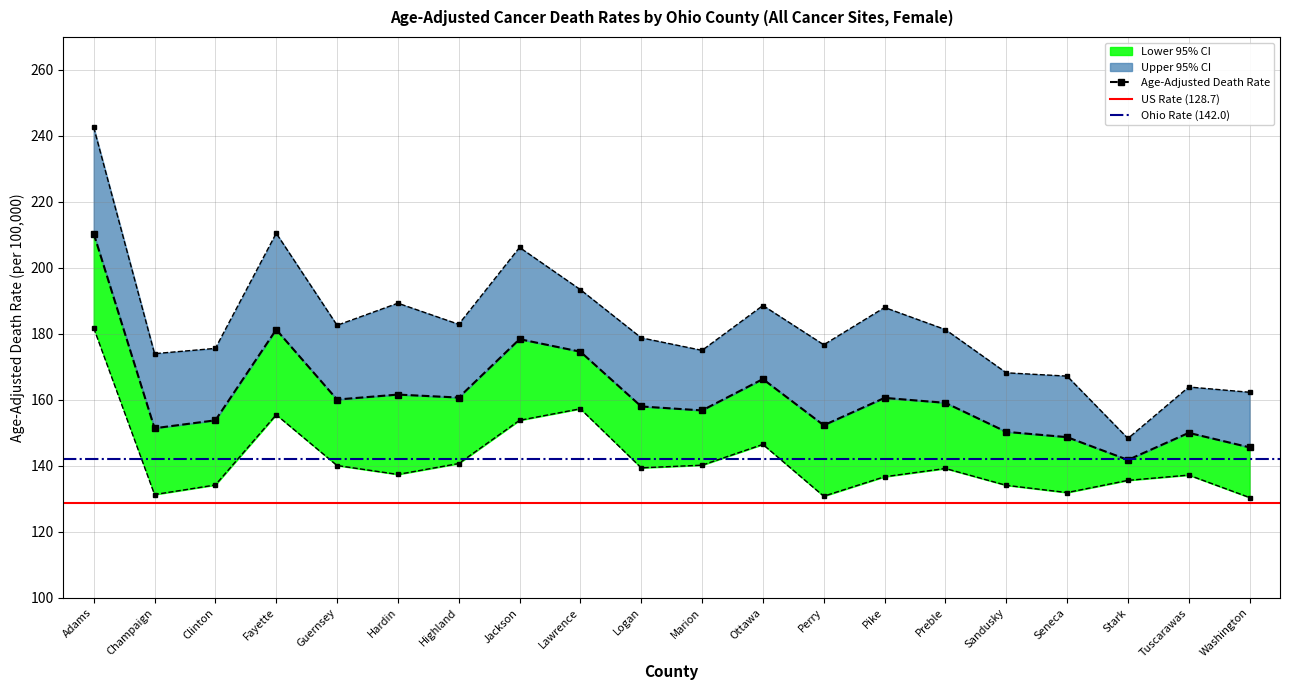

What value does the Age-Adjusted Death Rate series have at Lawrence?

174.6